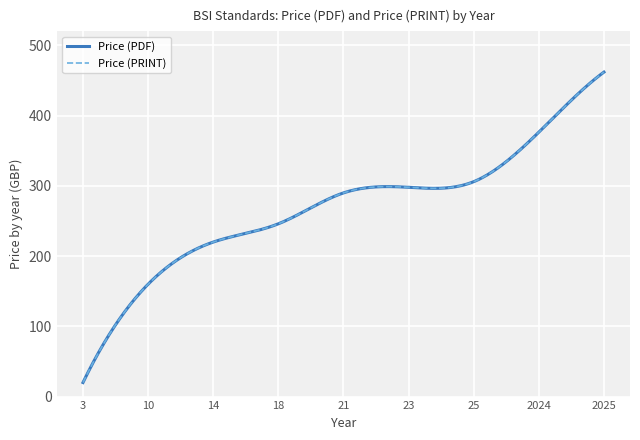

Does the chart display data point markers on the line(s)?

No